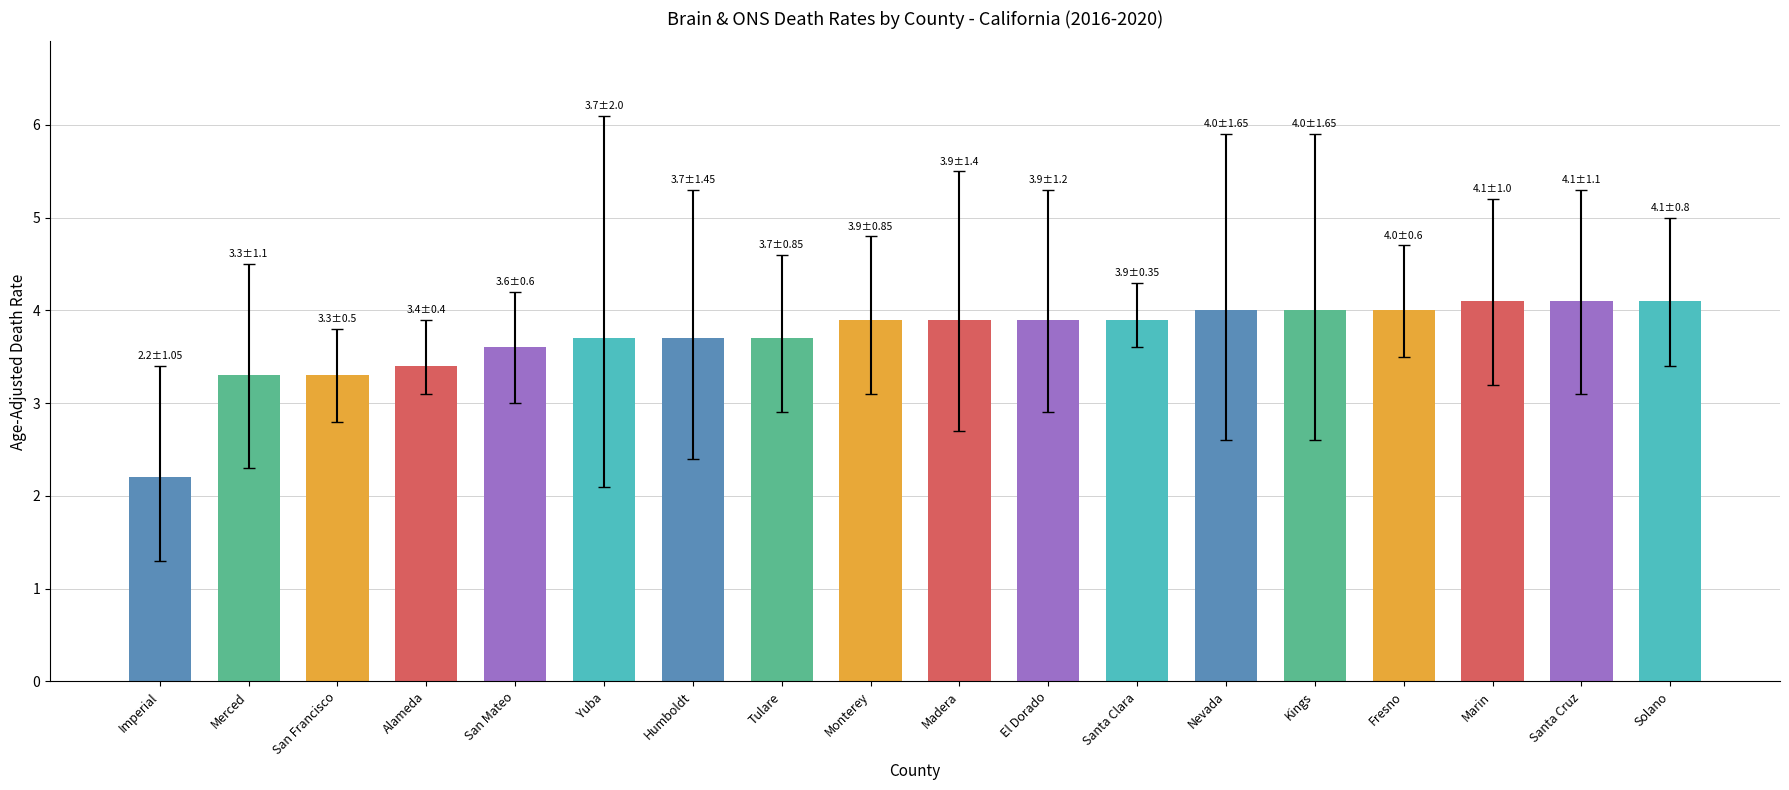

What is the approximate value at Solano?

4.1